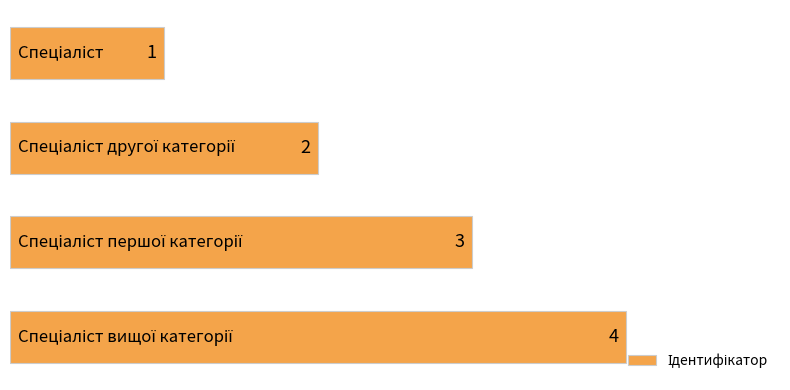

Count the values in the range 2 to 4.

3